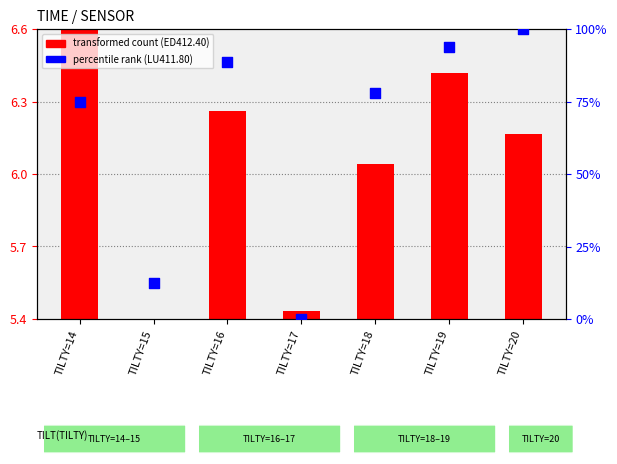

What is the change in value from TILTY=18 to TILTY=19?

+15.8